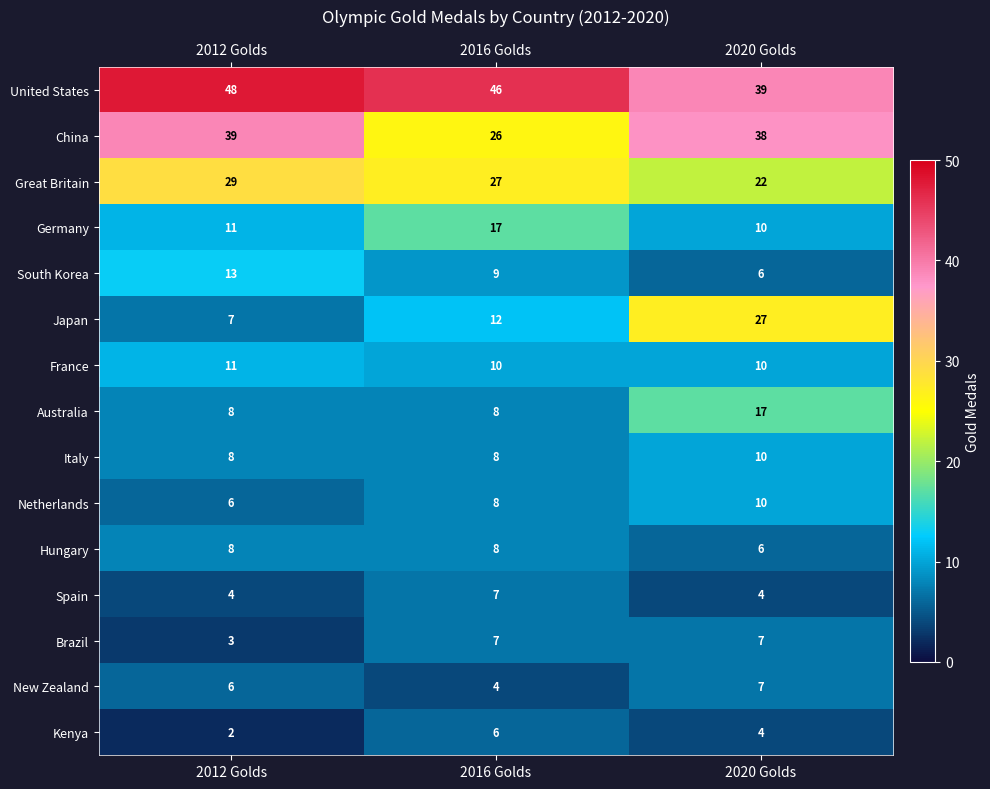

True or false: South Korea has a value of 3 at 2016 Golds.

False